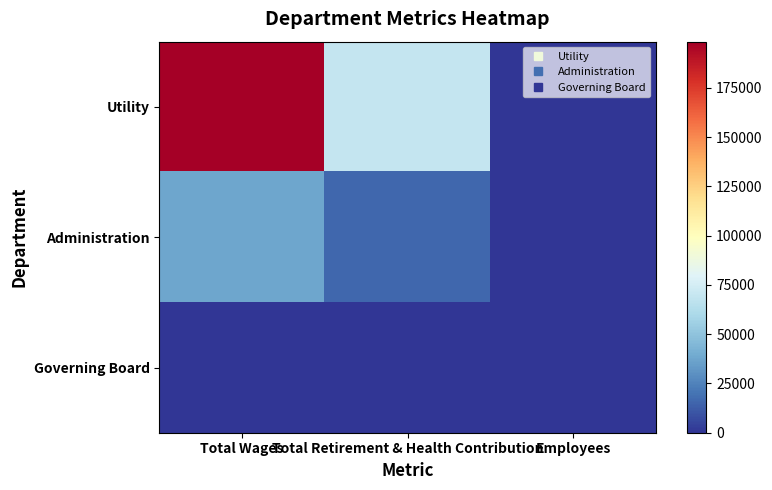

At Employees, list the series in order from largest to smallest.

Governing Board, Utility, Administration